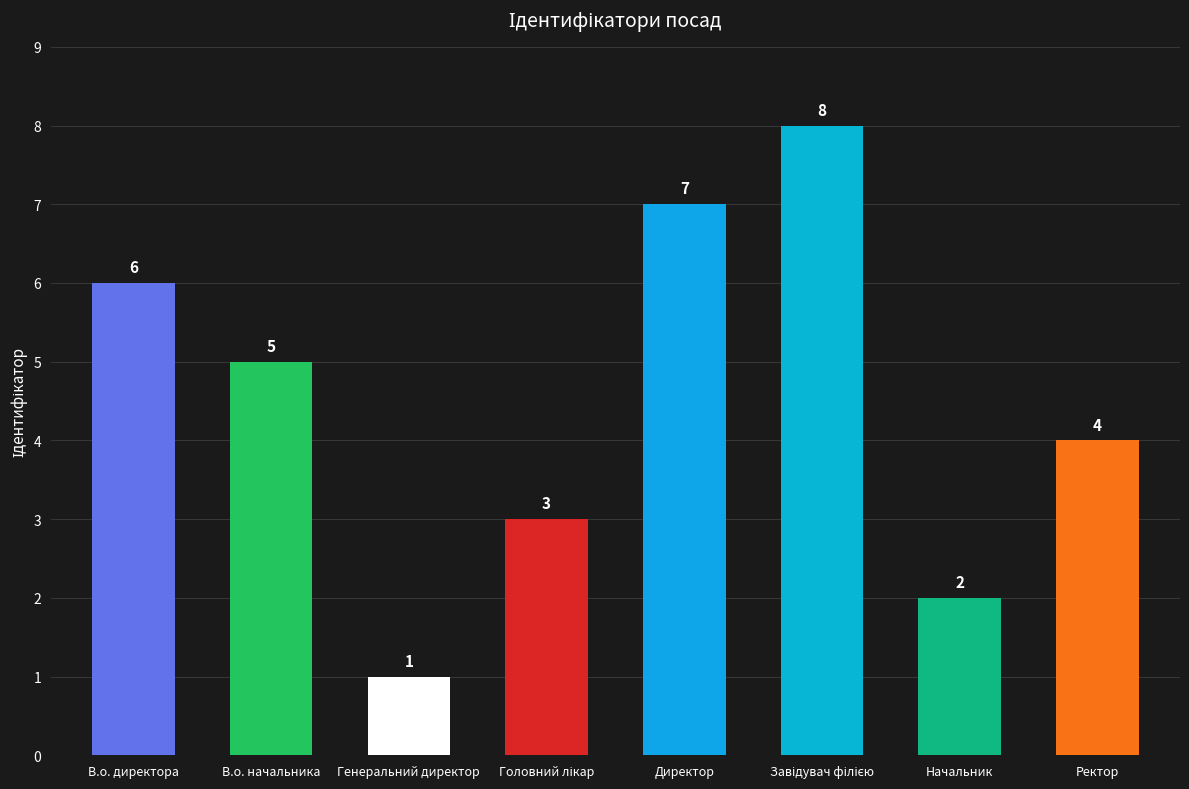

Is it true that the value at В.о. директора is 6?

True